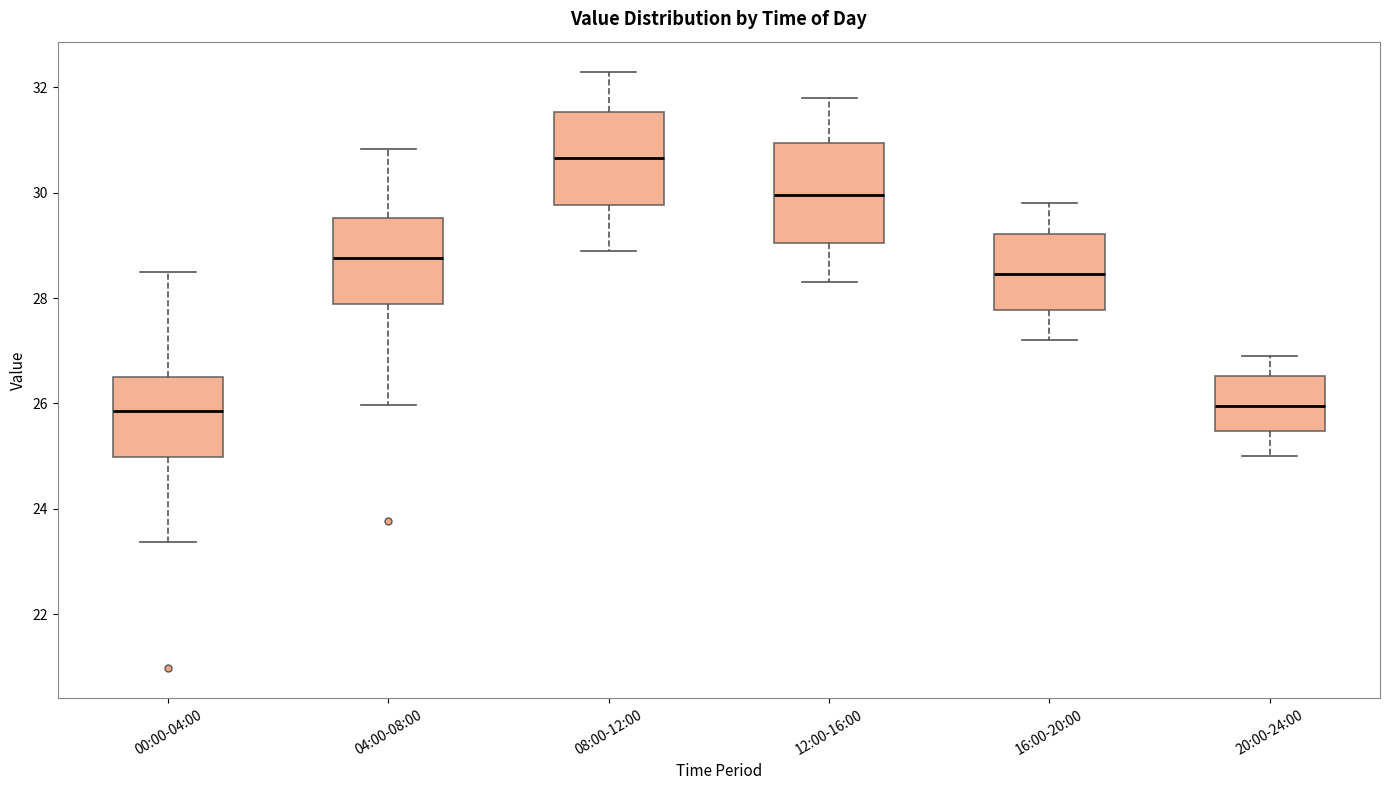

Where is the upper edge of the box for 04:00-08:00 on the y-axis? The values are not printed on the chart, so give them approximately, as read against the axis.

29.6